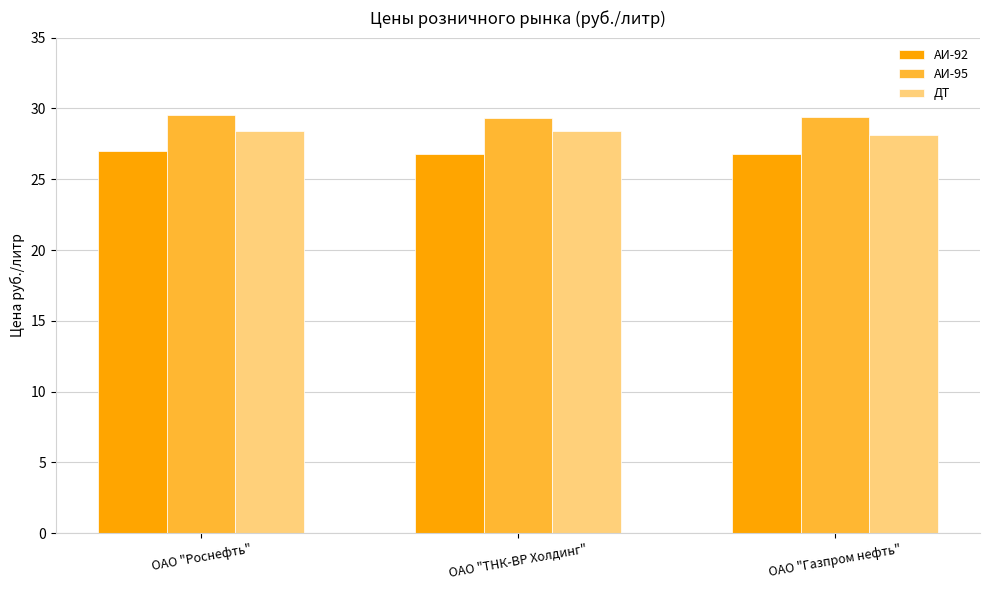

What is the difference between the highest and lowest values at ОАО "Роснефть"?

2.6